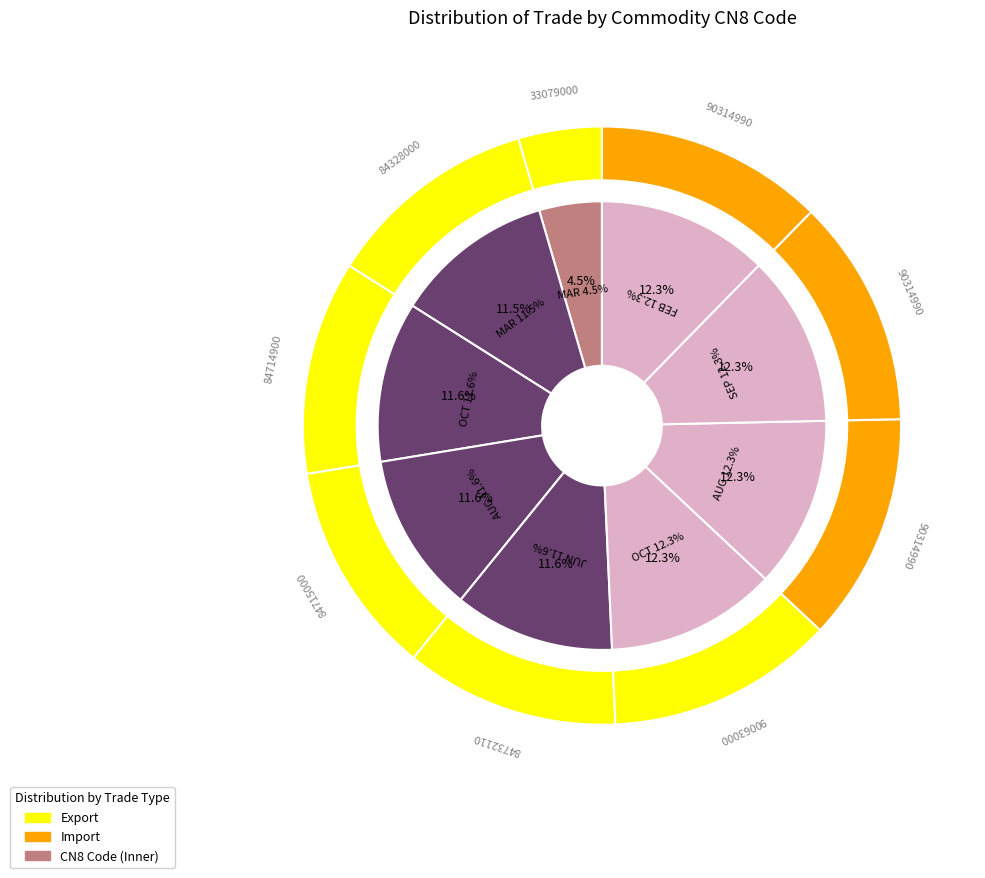

Is September 2023 the majority of the pie?

No